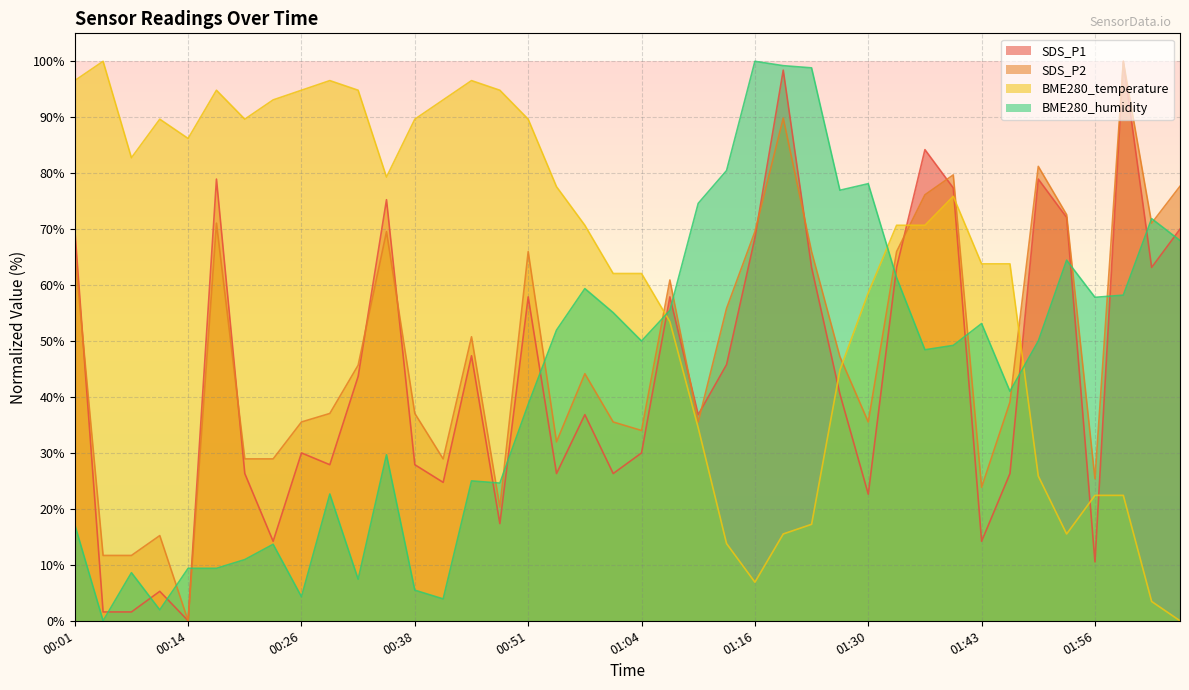

The SDS_P2 series shows 24.9 at 00:51. True or false?

False